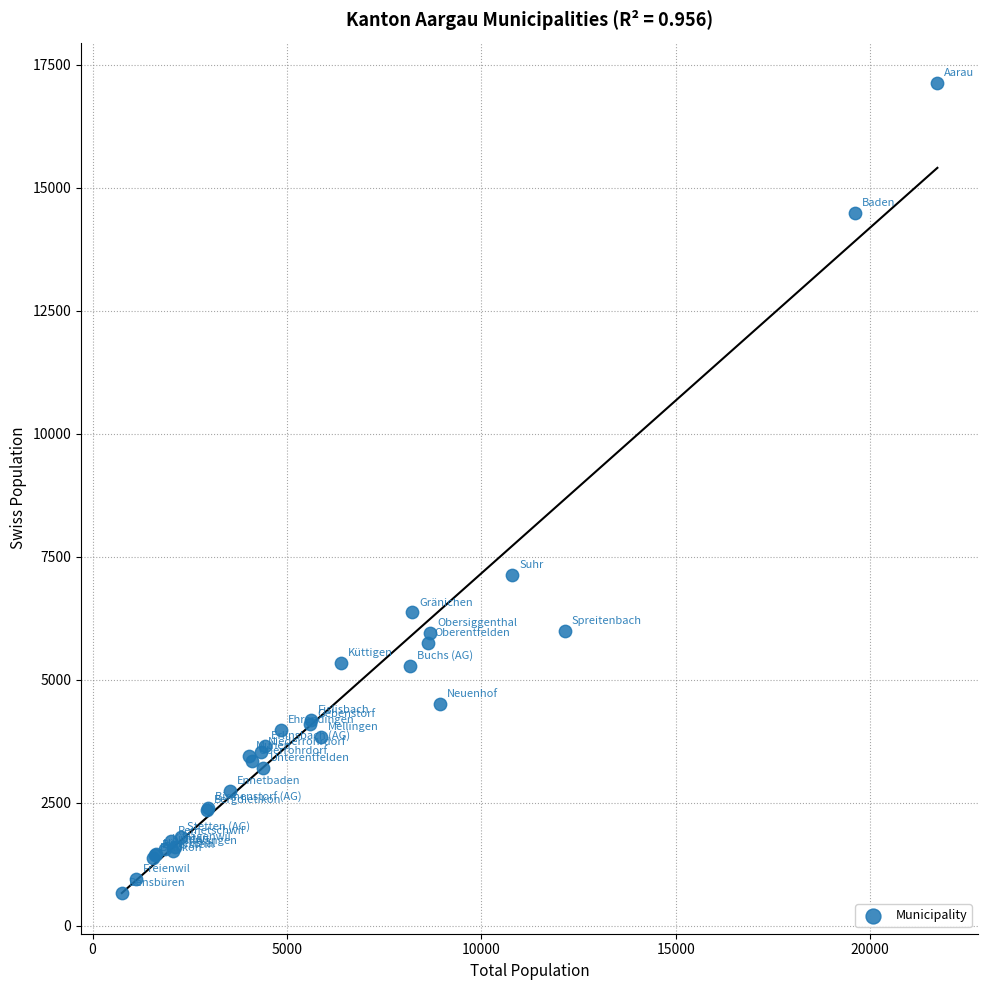

What Y value in the scatter plot is closest to 8890?

7125